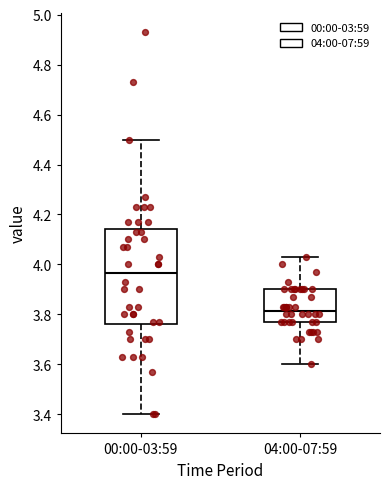

Reading left to right, transcribe this box plot: for each box, give where its median line is, the range the box spans, and where its two whiskers end, as read against the y-axis. The values are not printed on the chart, so give them approximately, as read against the axis.

00:00-03:59: median 3.96, box 3.76 to 4.14, whiskers 3.40 to 4.50
04:00-07:59: median 3.82, box 3.78 to 3.90, whiskers 3.60 to 4.04